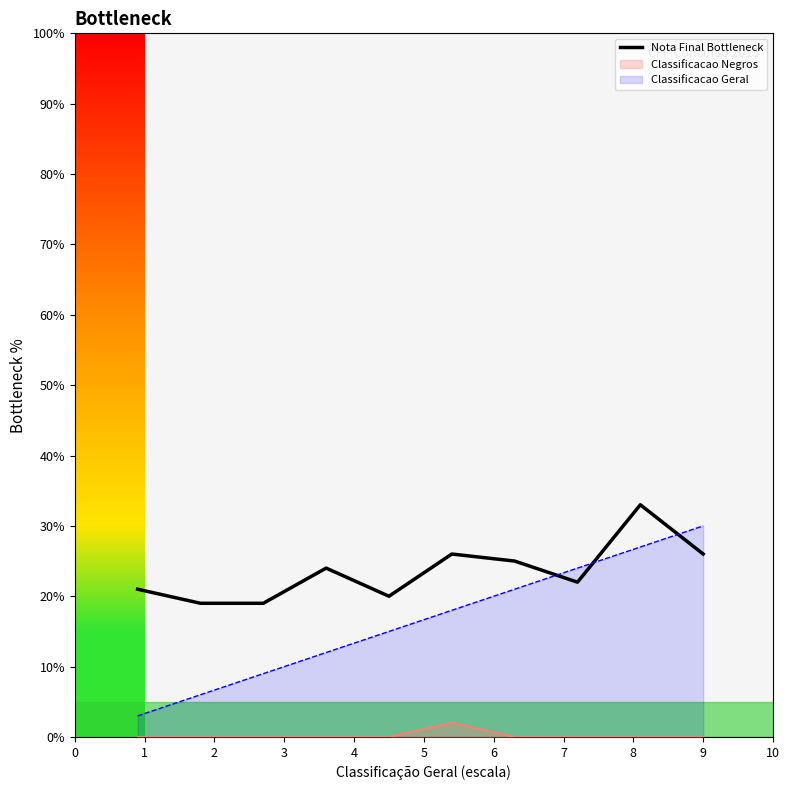

True or false: the data has more than 1 interior local peaks.

True